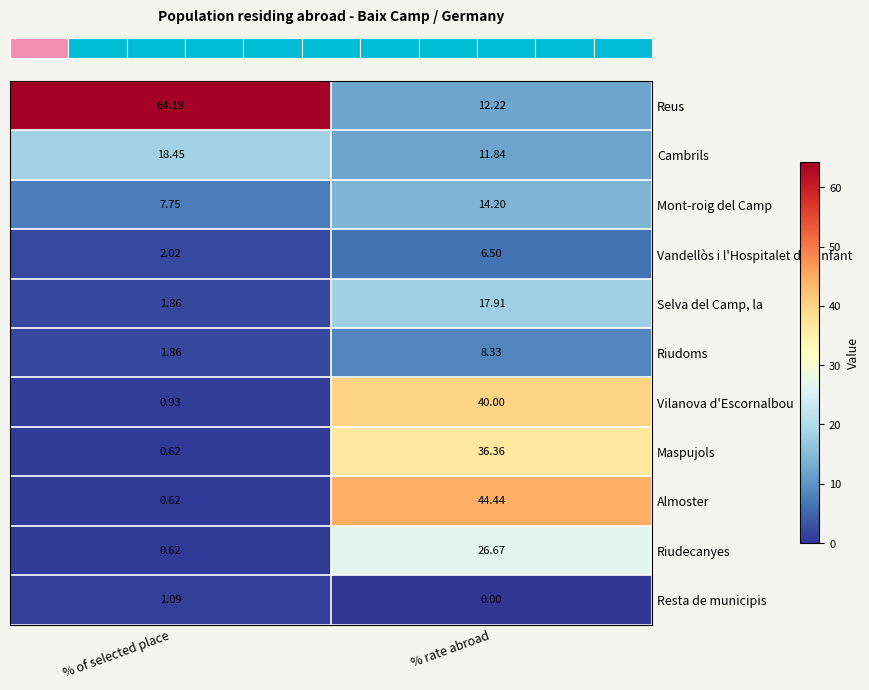

Which series has the largest range (max minus min)?

Reus